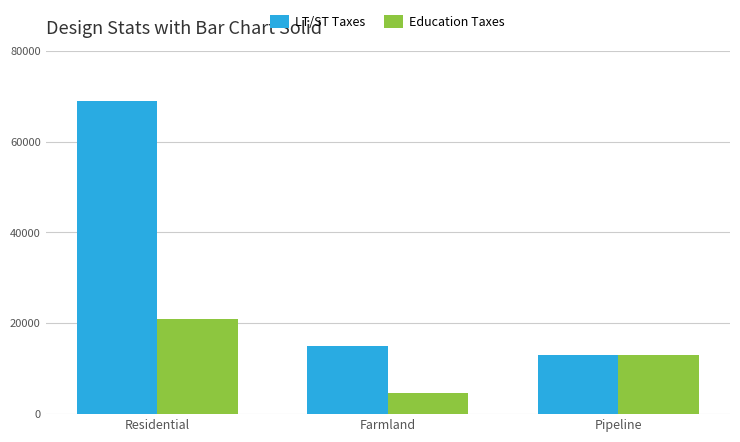

List the series in order of their overall mean, lowest first.

Education Taxes, LT/ST Taxes